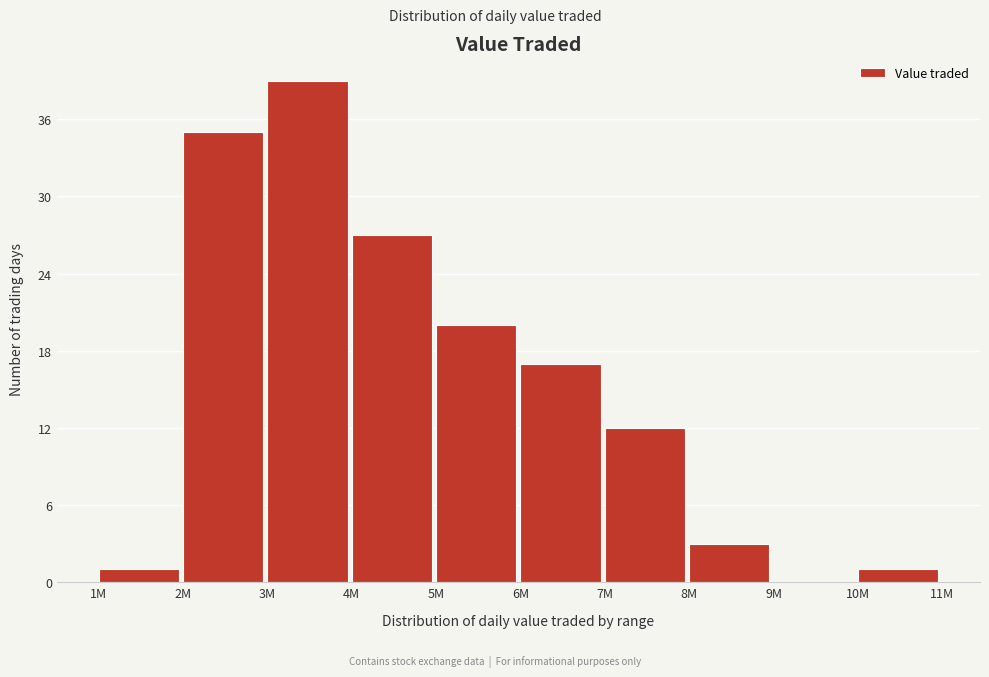

Reading left to right, list all the values displayed in this chart.

1M=1	2M=35	3M=39	4M=27	5M=20	6M=17	7M=12	8M=3	9M=0	10M=1